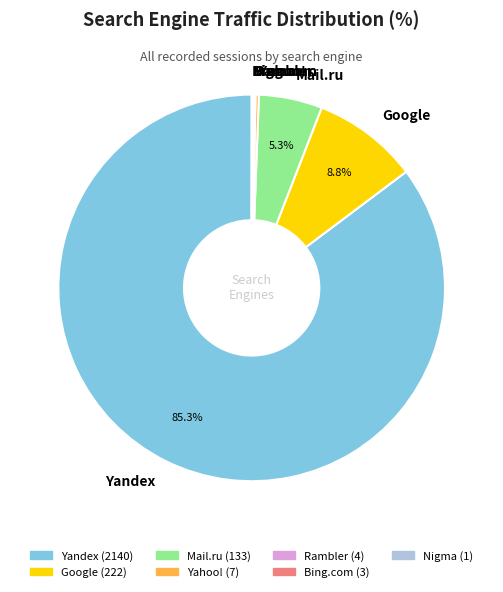

Which category has the biggest portion of the pie?

Yandex